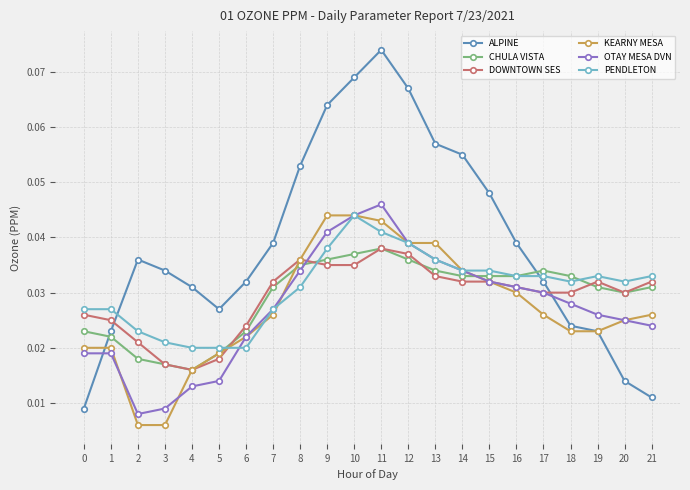

The PENDLETON series shows 0.1 at 8. True or false?

False